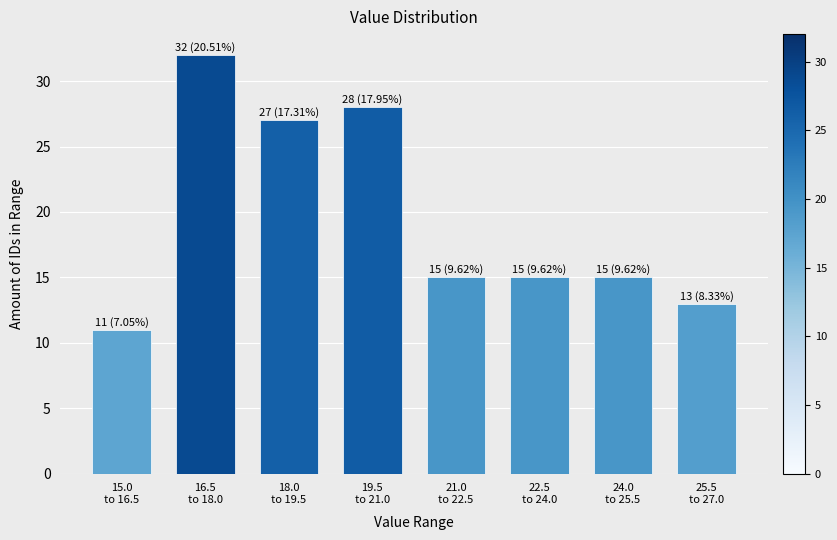

Reading left to right, extract all data points from this chart.

11	32	27	28	15	15	15	13